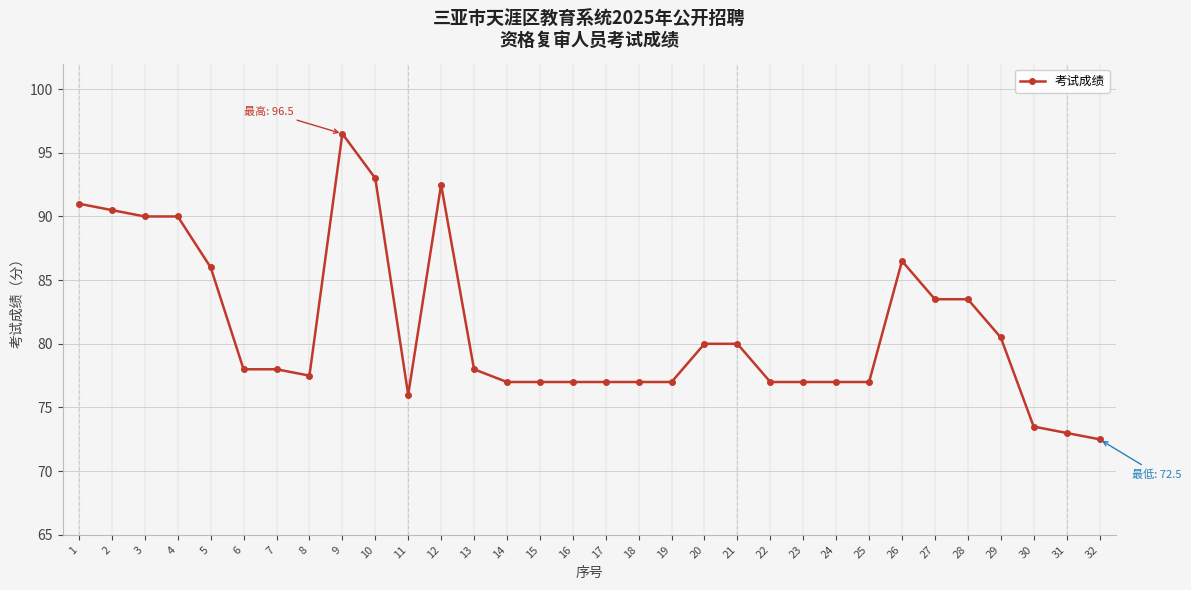

Where does the data first go above 78?

1